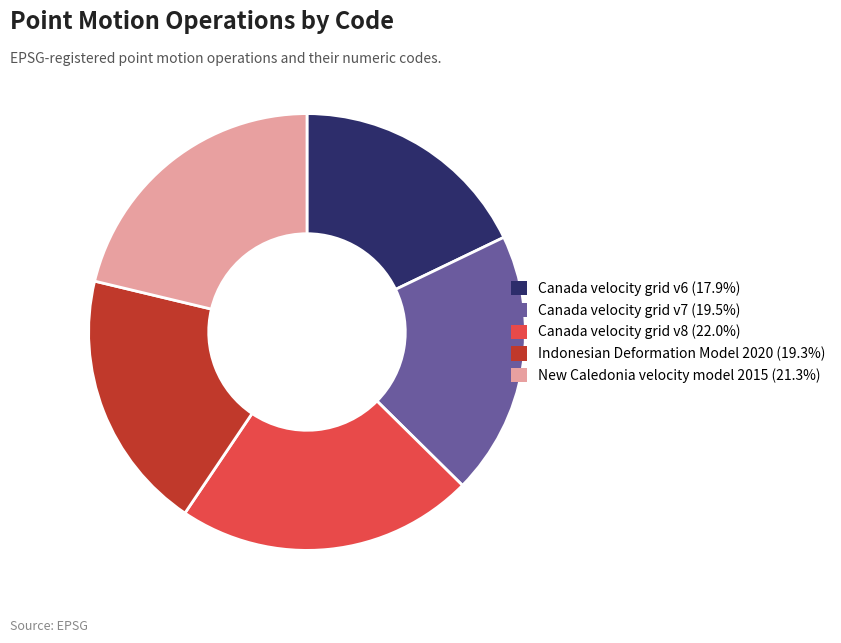

Is there any slice that represents more than half of the pie?

No